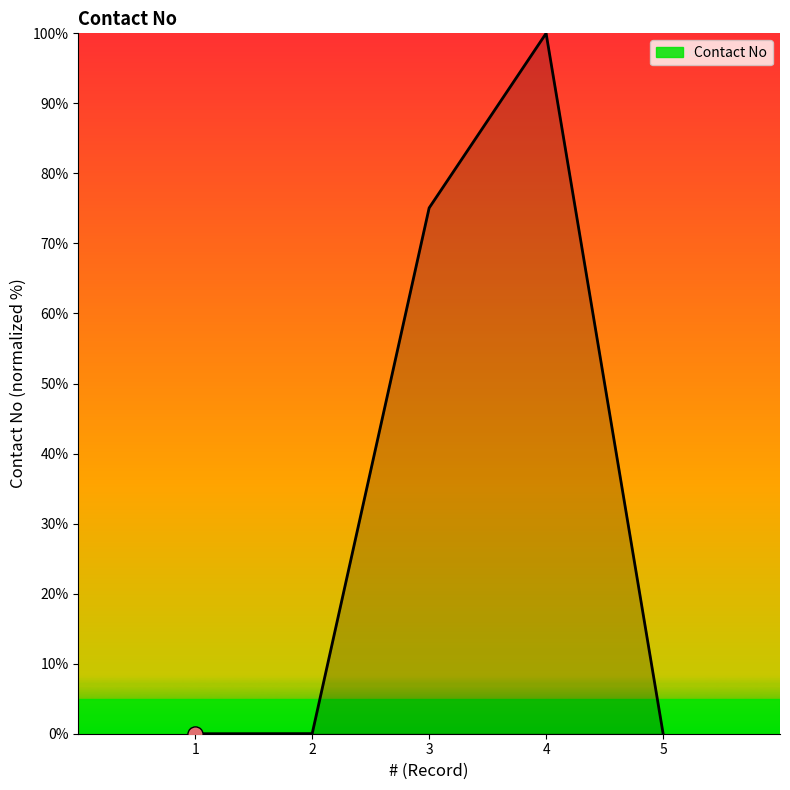

What is the difference between the second highest and second lowest values?

75.1